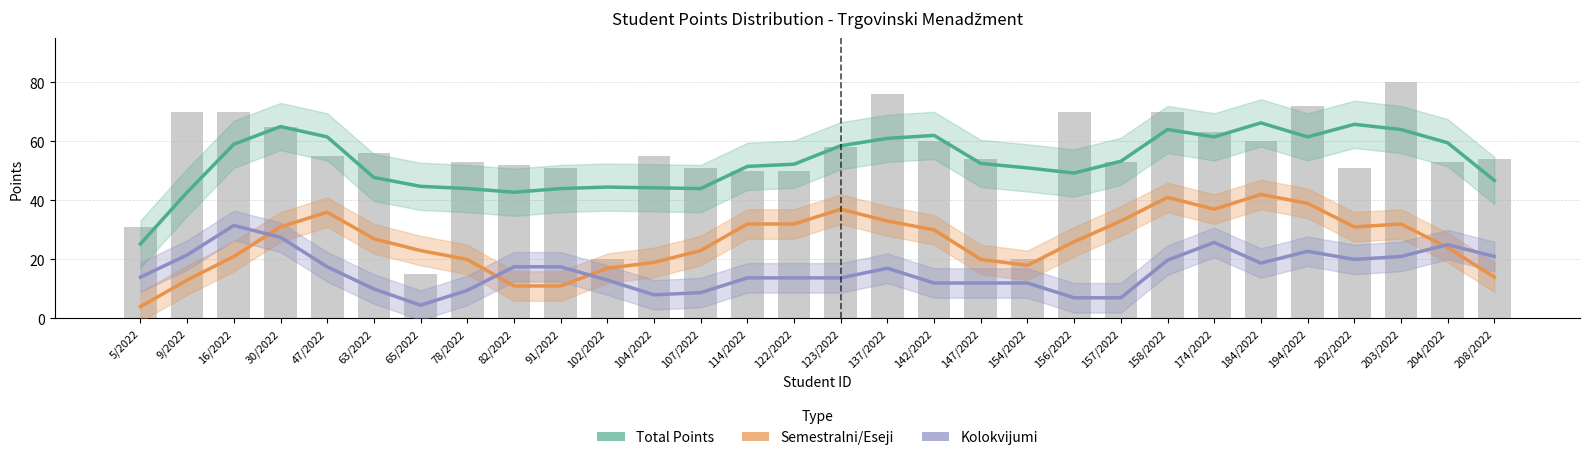

What is the label of the 24th bar from the right?

65/2022